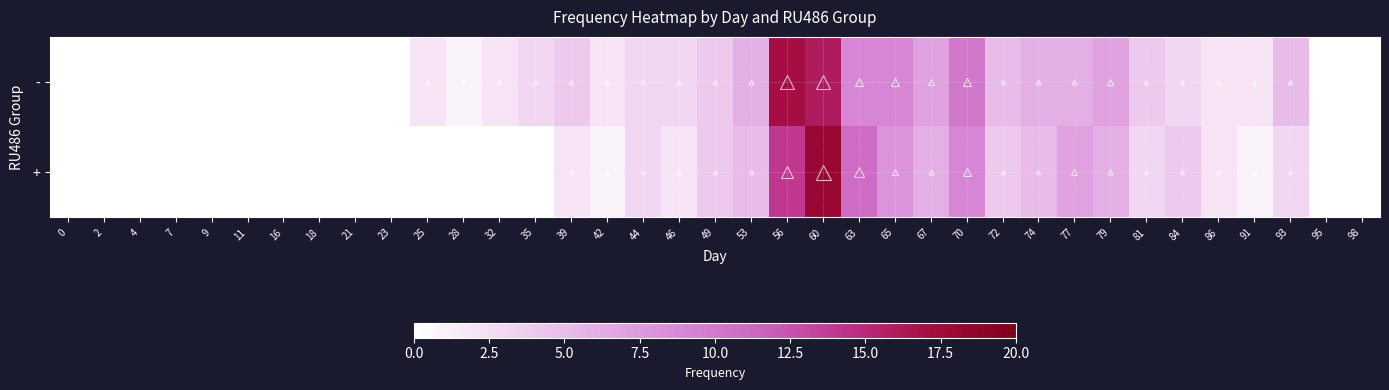

Reading left to right, list all the values displayed in this chart.

-: 0=0	2=0	4=0	7=0	9=0	11=0	16=0	18=0	21=0	23=0	25=2	28=1	32=2	35=3	39=4	42=2	44=3	46=3	49=4	53=6	56=17	60=16	63=9	65=9	67=7	70=10	72=5	74=6	77=6	79=7	81=4	84=3	86=2	91=2	93=5	95=0	98=0
+: 0=0	2=0	4=0	7=0	9=0	11=0	16=0	18=0	21=0	23=0	25=0	28=0	32=0	35=0	39=2	42=1	44=3	46=2	49=4	53=5	56=14	60=18	63=11	65=8	67=6	70=9	72=4	74=5	77=7	79=6	81=3	84=4	86=2	91=1	93=3	95=0	98=0